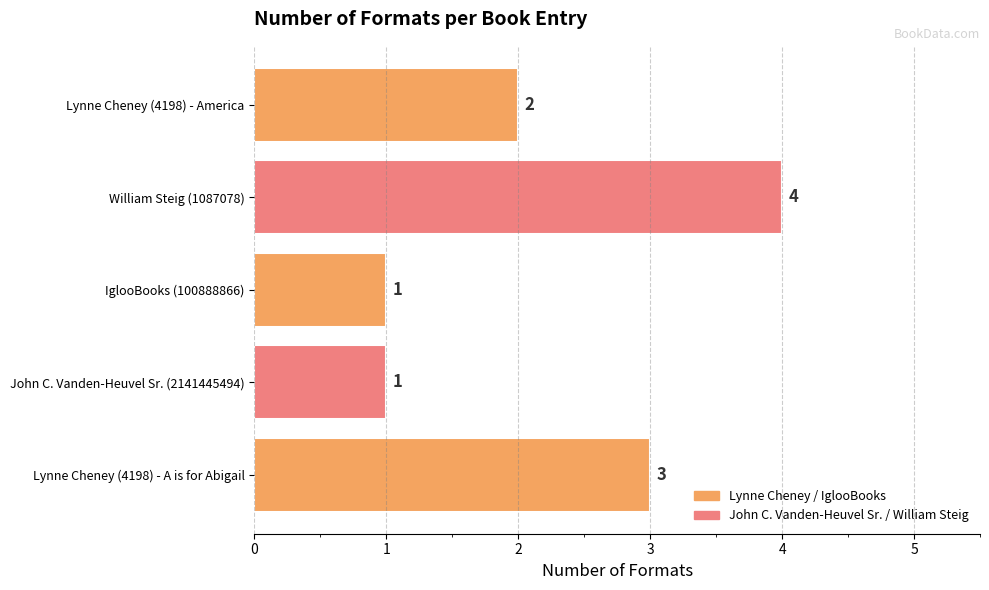

What is the greatest value displayed?

4